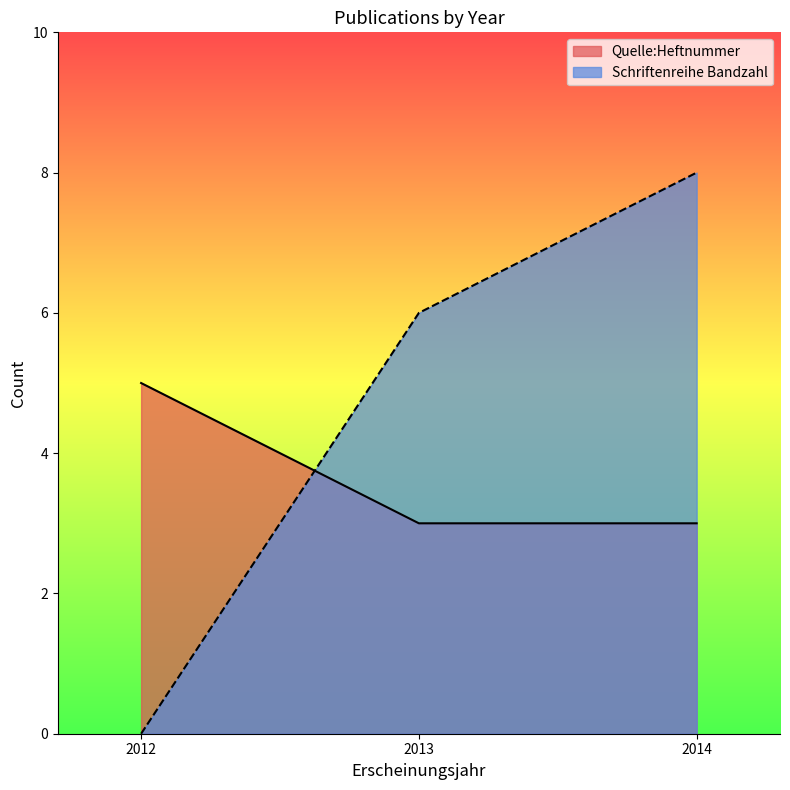

Reading left to right, transcribe all the data shown in this chart.

Quelle:Heftnummer: 2012=5	2013=3	2014=3
Schriftenreihe Bandzahl: 2012=0	2013=6	2014=8